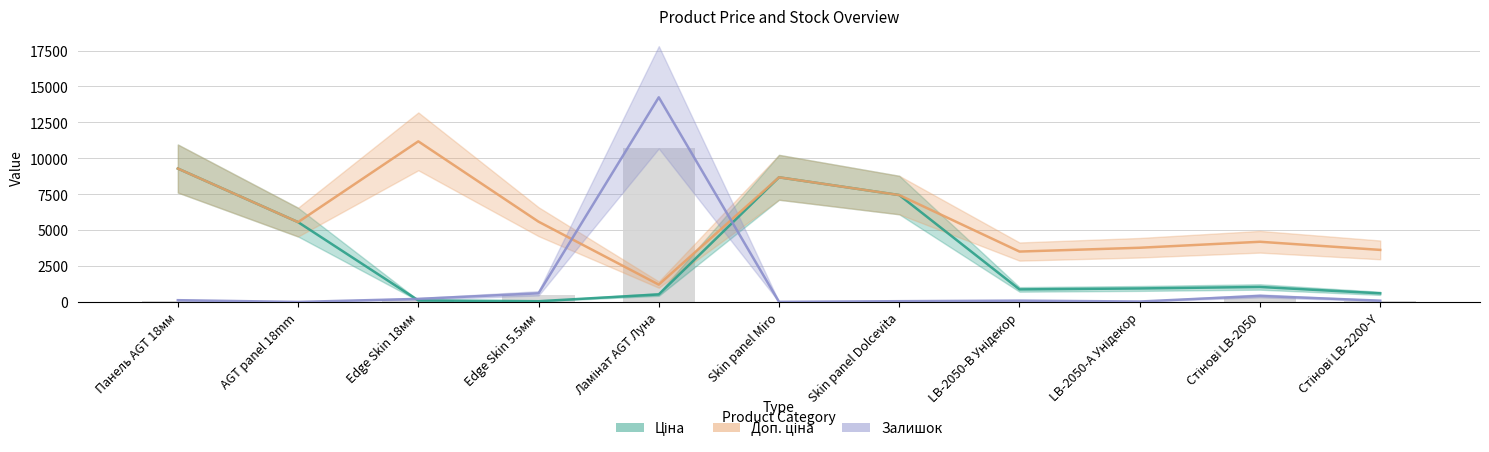

Between Edge Skin 5.5мм and LB-2050-В Унідекор, which is larger?

Edge Skin 5.5мм